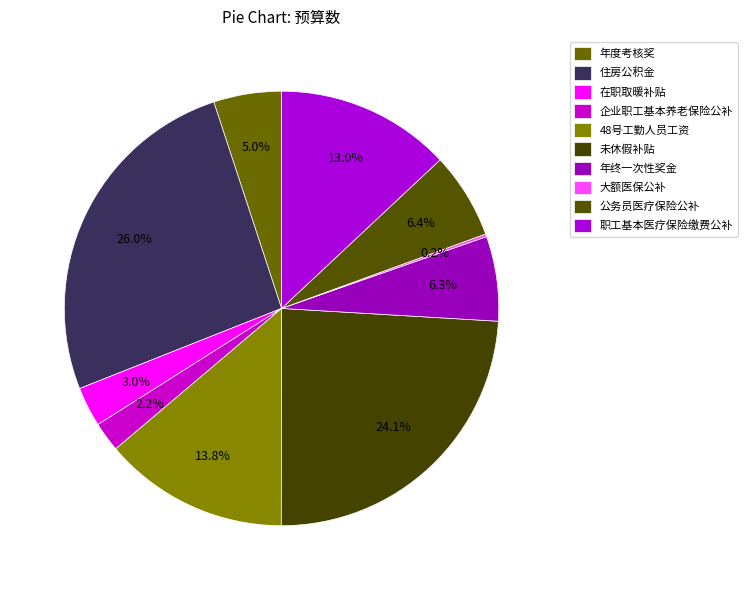

Does 48号工勤人员工资 account for over 50% of the chart?

No